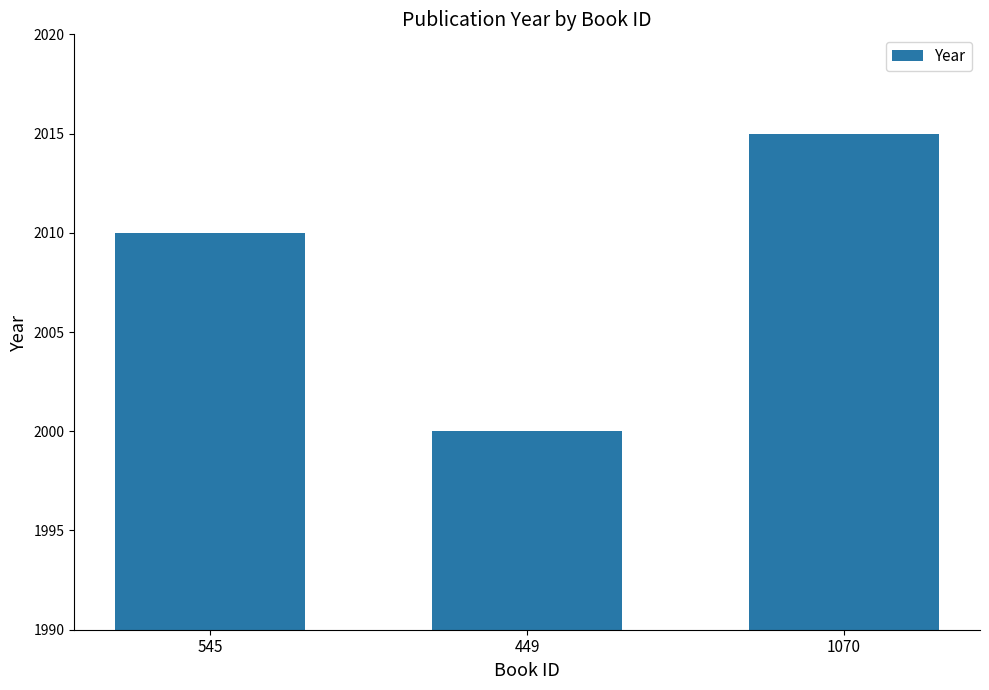

Rank the categories by value from highest to lowest.

1070, 545, 449